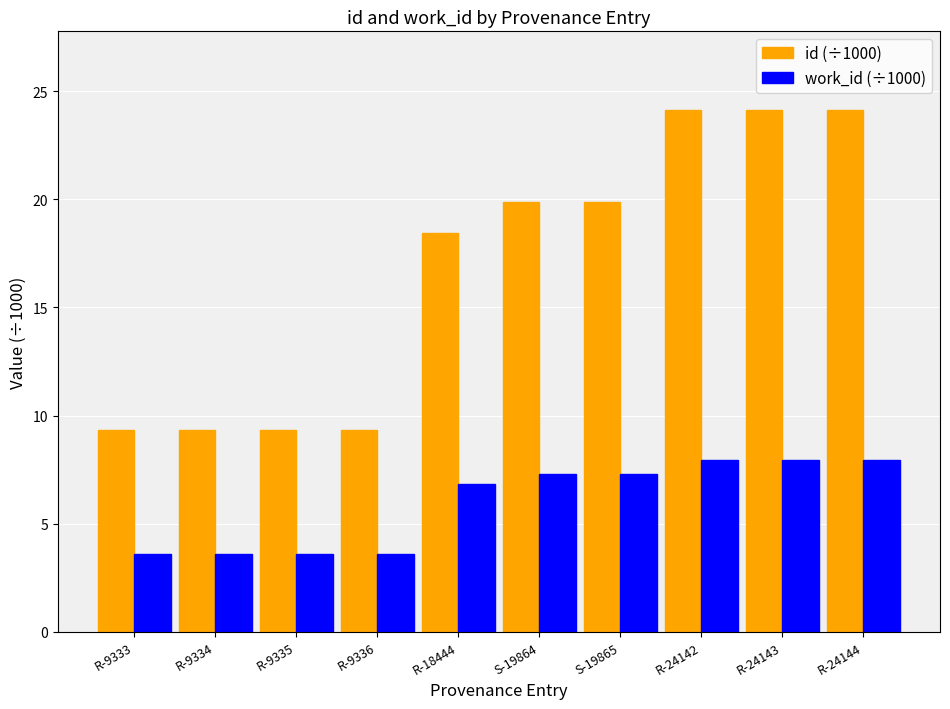

How many groups of bars are there?

10